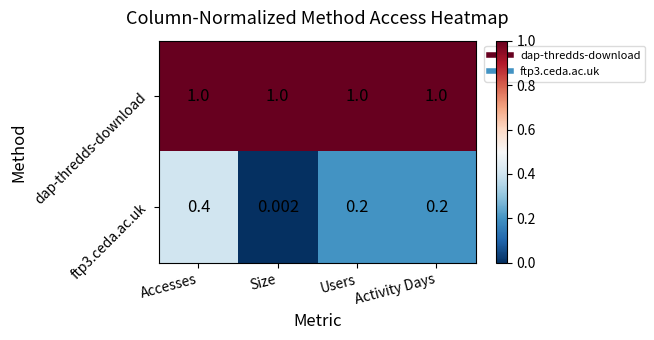

Is the value of dap-thredds-download at Accesses greater than the value of ftp3.ceda.ac.uk at Users?

Yes